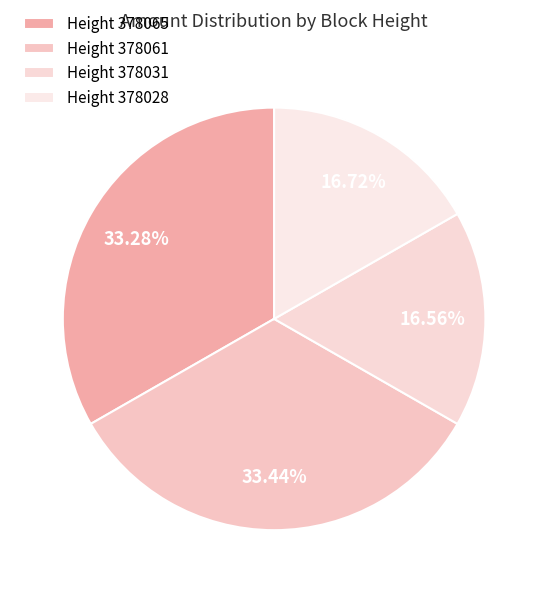

What is the smallest slice in the pie chart?

378031